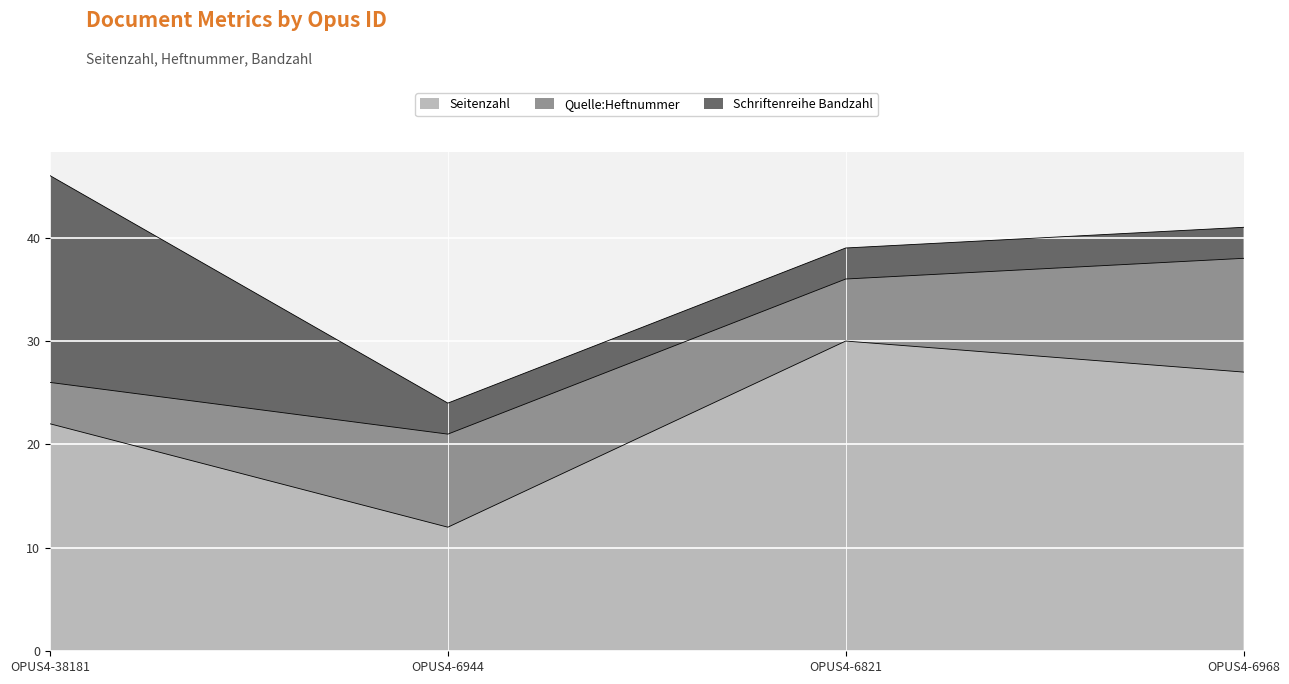

List the labels in order of Schriftenreihe Bandzahl value, largest first.

OPUS4-38181, OPUS4-6944, OPUS4-6821, OPUS4-6968